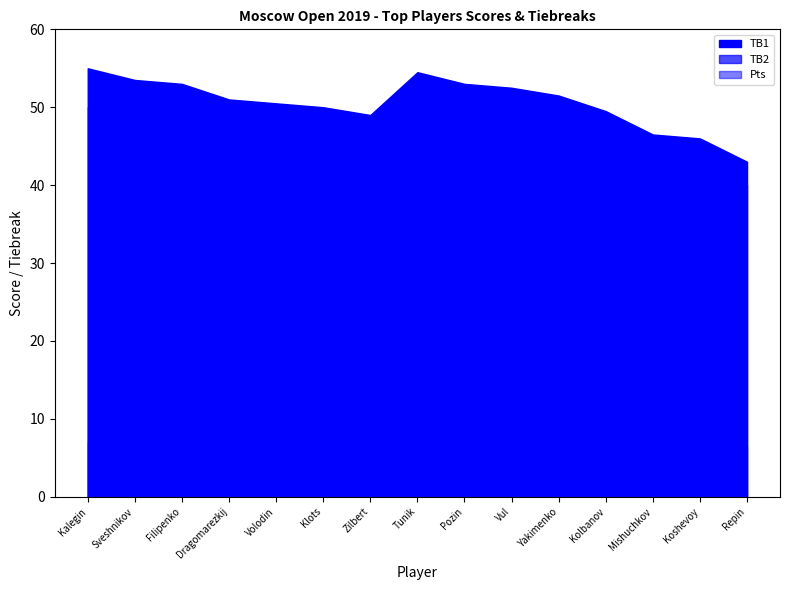

What is the sum of all TB1 values?

758.5